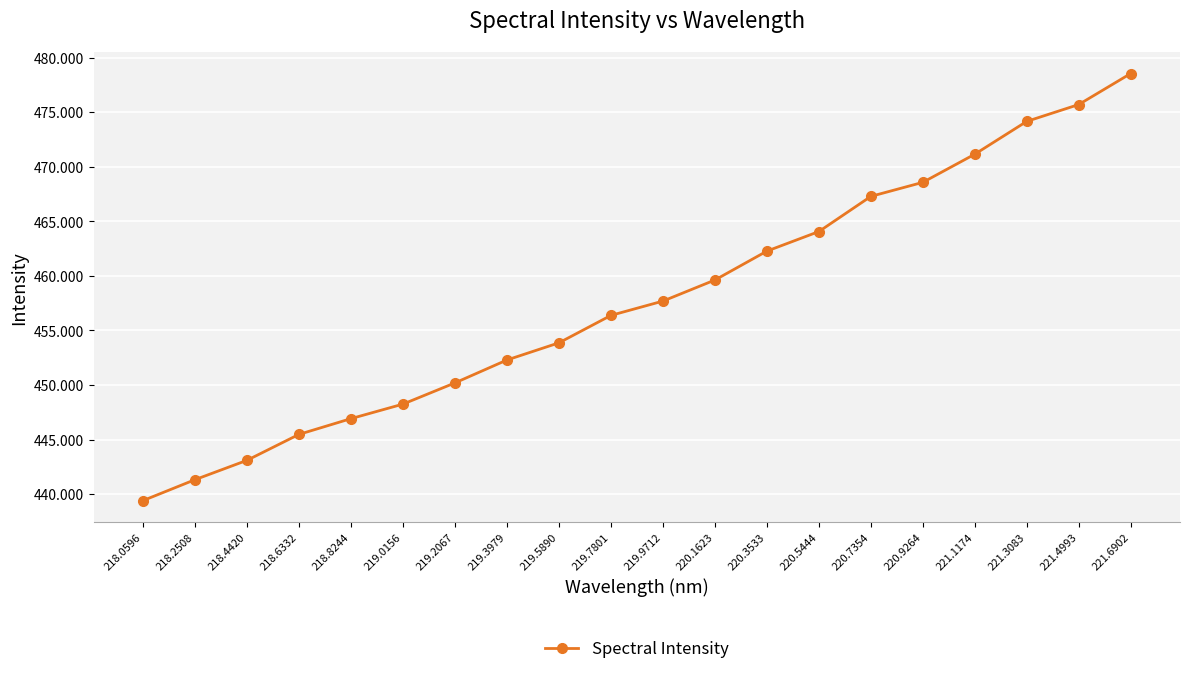

How many lines are shown in the chart?

1